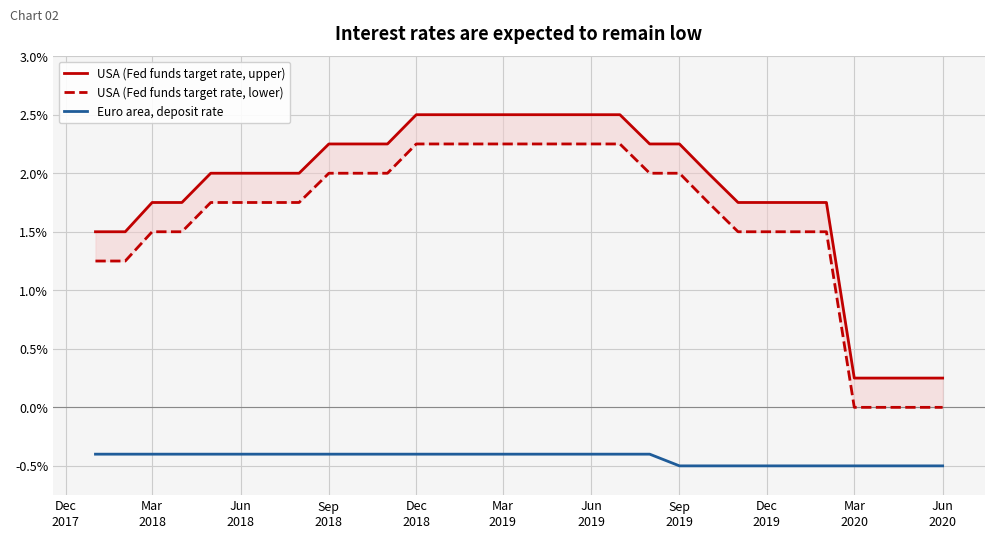

What is the lowest value of the Euro area, deposit rate series?

-0.5